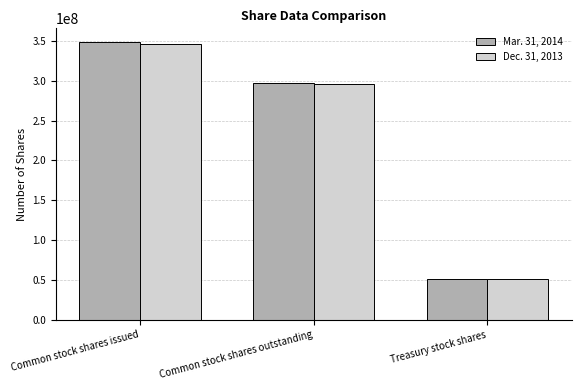

What is the maximum value for Dec. 31, 2013?

346489574